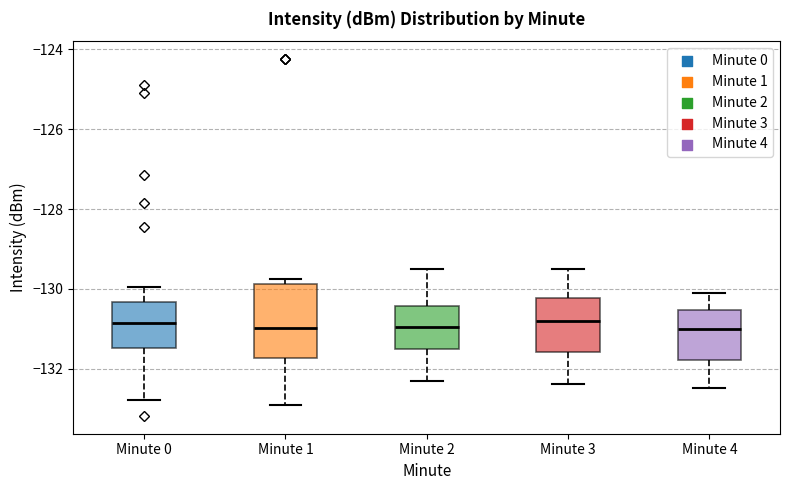

Where is the upper edge of the box for Minute 1 on the y-axis? The values are not printed on the chart, so give them approximately, as read against the axis.

-129.8